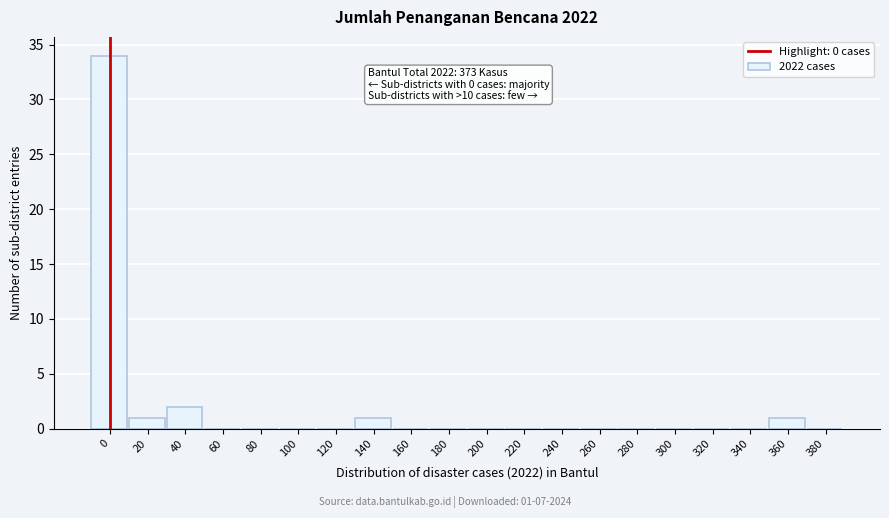

Reading left to right, what are all the values shown in this chart?

0=34	20=1	40=2	60=0	80=0	100=0	120=0	140=1	160=0	180=0	200=0	220=0	240=0	260=0	280=0	300=0	320=0	340=0	360=1	380=0